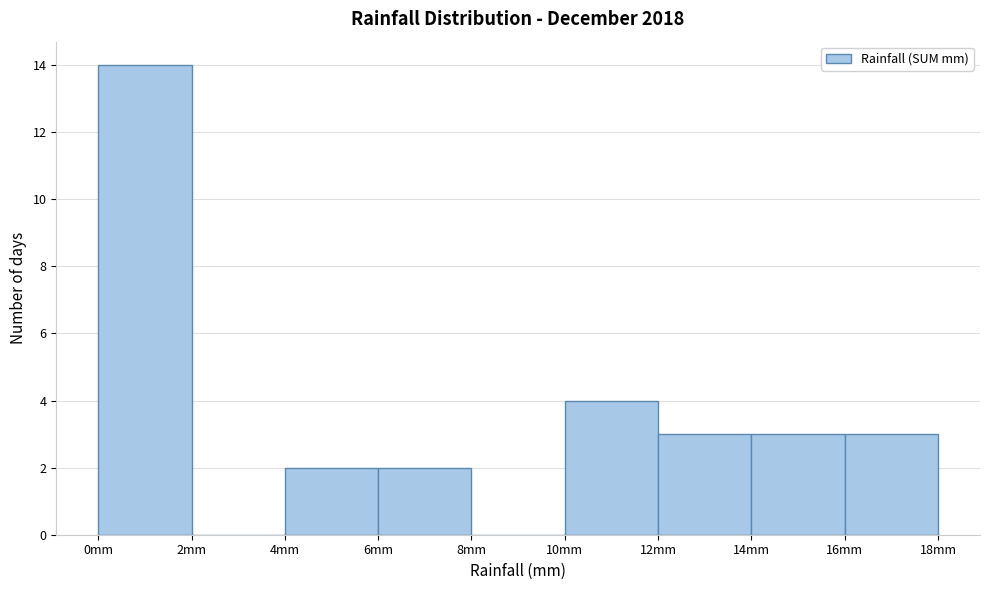

Reading left to right, list every bar in this chart as the range it spans on the x-axis followed by its height. The values are not printed on the chart, so give them approximately, as read against the axis.

0 to 2: 14
2 to 4: 0
4 to 6: 2
6 to 8: 2
8 to 10: 0
10 to 12: 4
12 to 14: 3
14 to 16: 3
16 to 18: 3